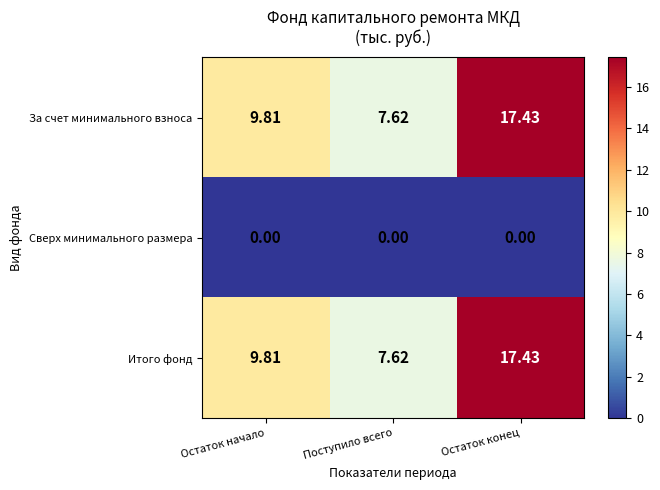

Rank the categories by Итого фонд value from lowest to highest.

Поступило всего, Остаток начало, Остаток конец